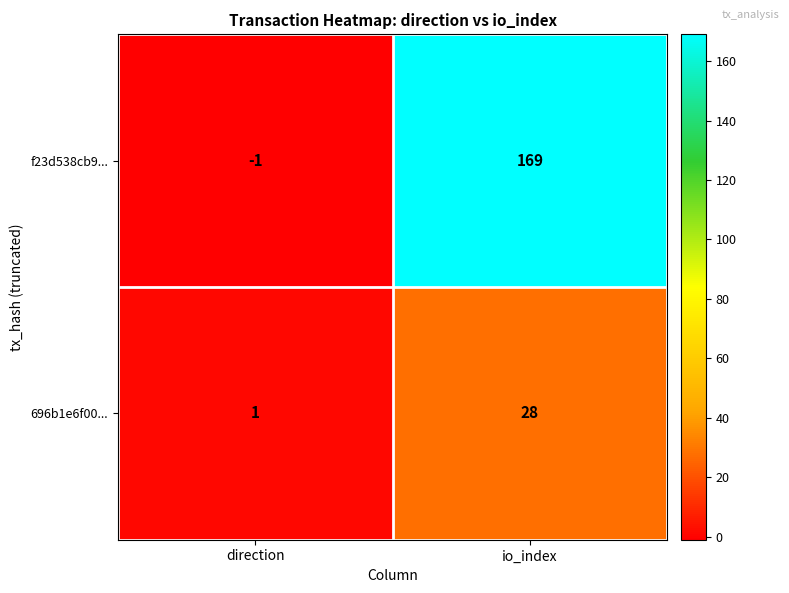

Rank the series by their maximum value, from lowest to highest.

696b1e6f00..., f23d538cb9...